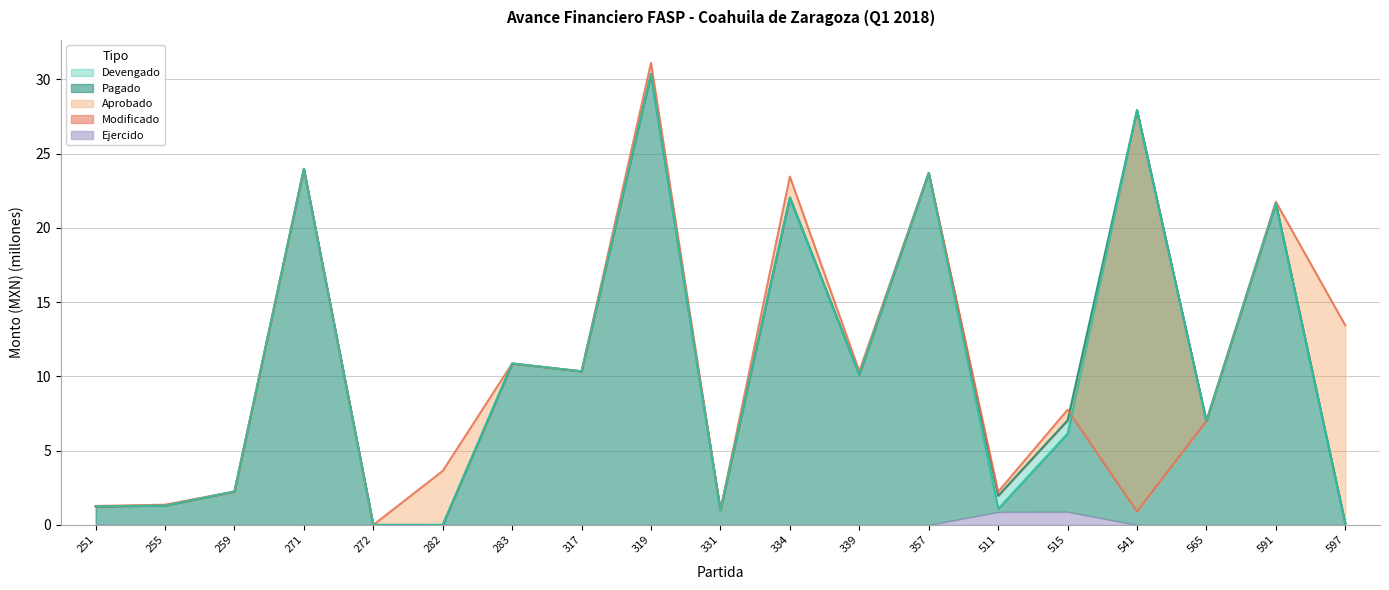

At how many categories does at least one series exceed 25?

2